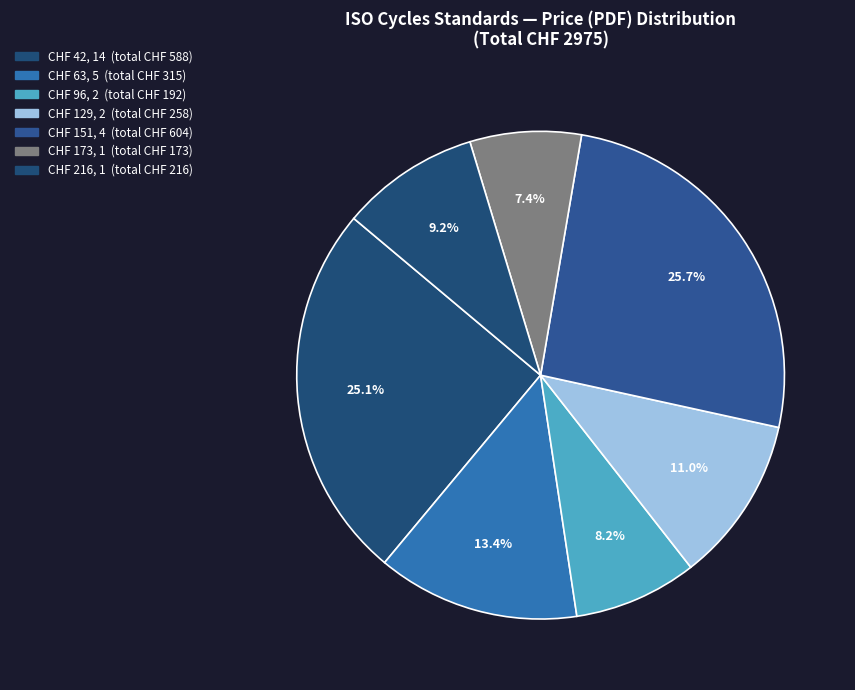

How many slices are in this pie chart?

7